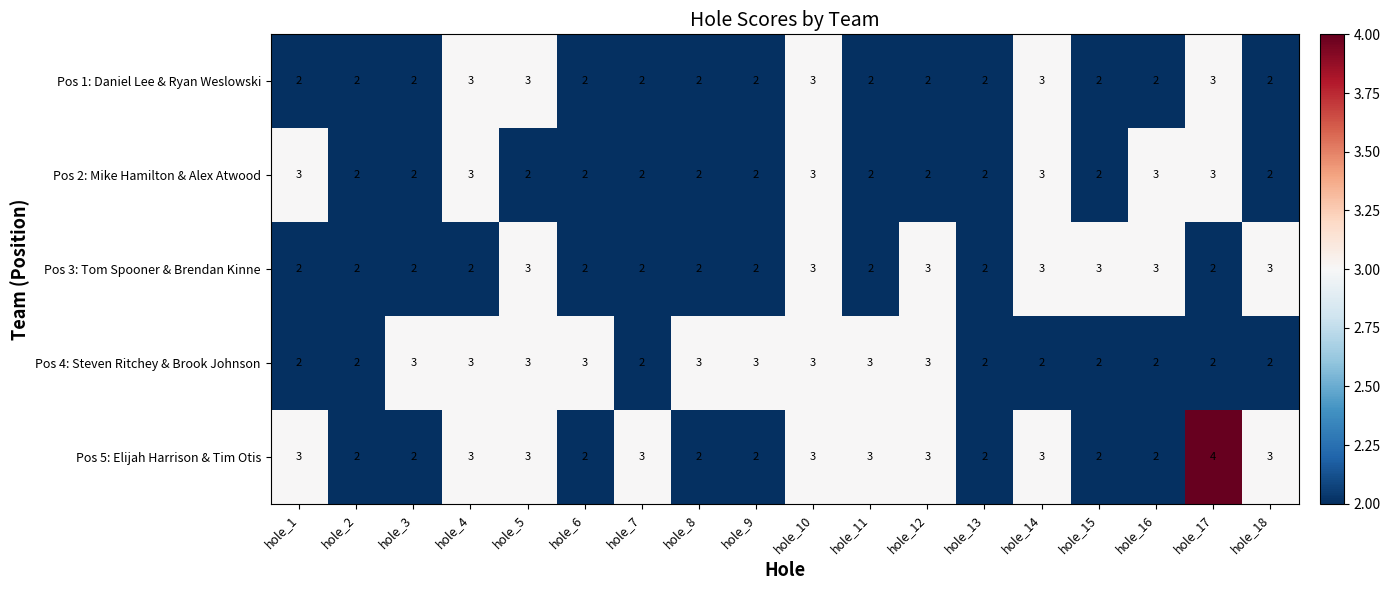

What is the greatest value displayed?

4